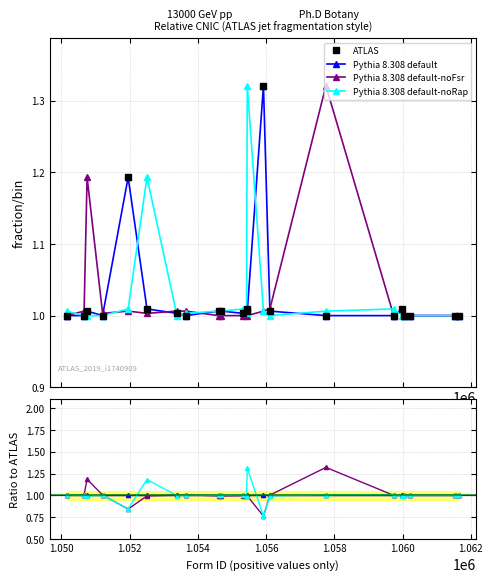

What is the lowest value of the ATLAS series?

1.0